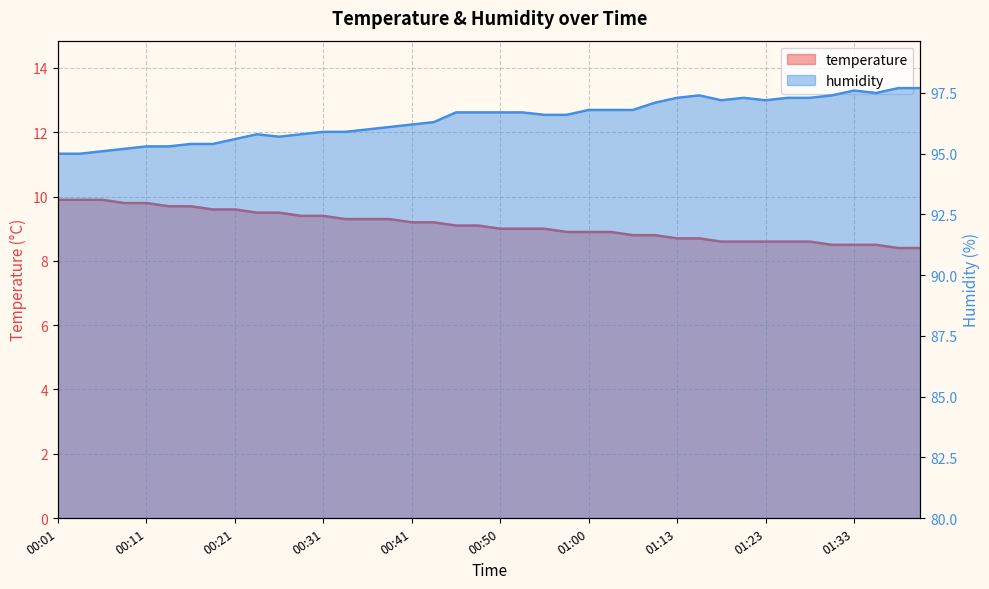

Does the chart display data point markers on the line(s)?

No